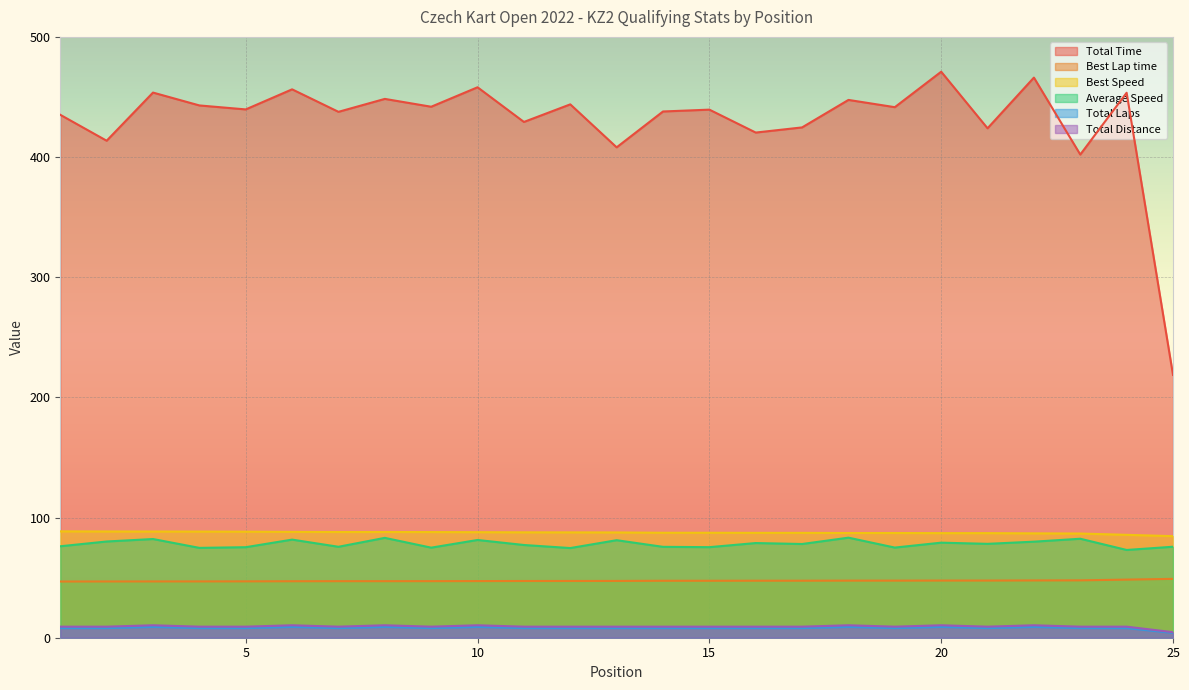

What is the value of the Best Speed point at the 10th from the left?

87.8